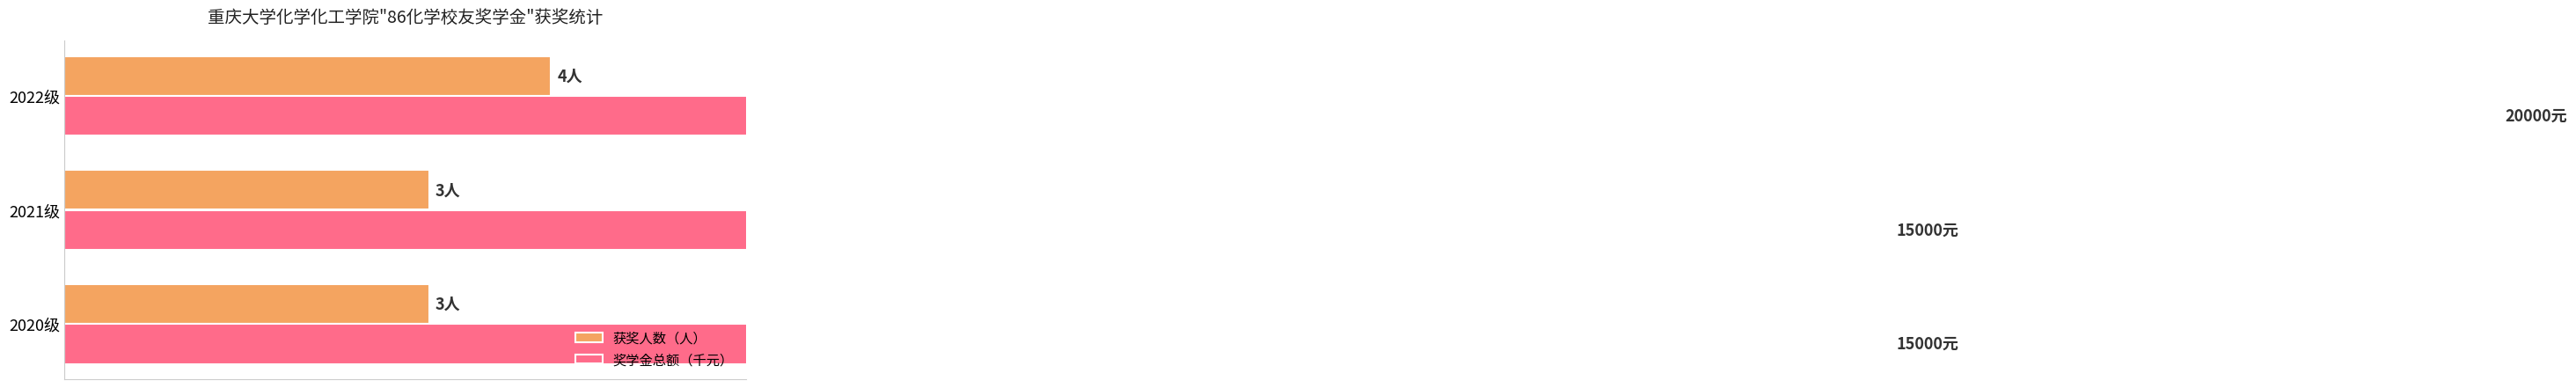

How many bars are there in each group?

2